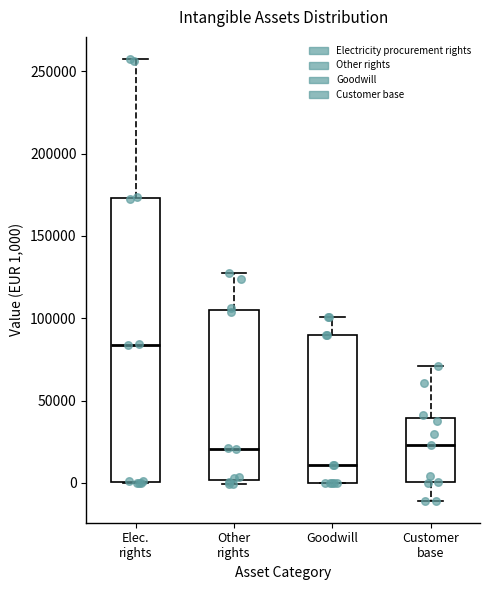

Reading left to right, transcribe this box plot: for each box, give where its median line is, the range the box spans, and where its two whiskers end, as read against the y-axis. The values are not printed on the chart, so give them approximately, as read against the axis.

Elec. rights: median 85000, box 0 to 175000, whiskers 0 to 260000
Other rights: median 20000, box 0 to 105000, whiskers 0 (just below the box's lower edge) to 125000
Goodwill: median 10000, box 0 to 90000, whiskers 0 to 100000
Customer base: median 25000, box 0 to 40000, whiskers -10000 to 70000